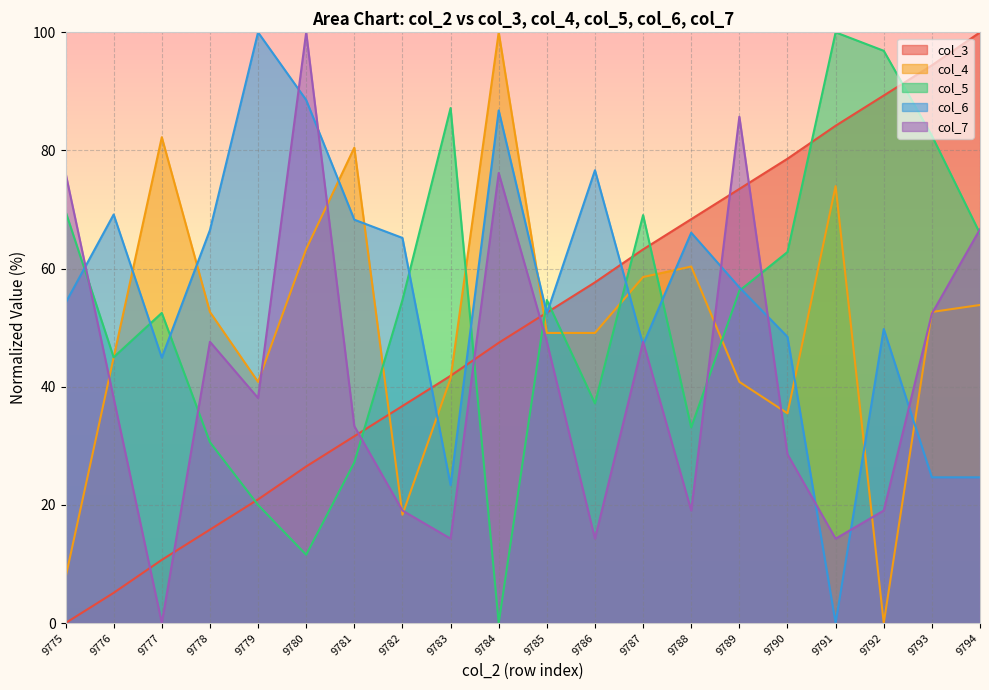

What is the maximum value shown in the chart?

100.0